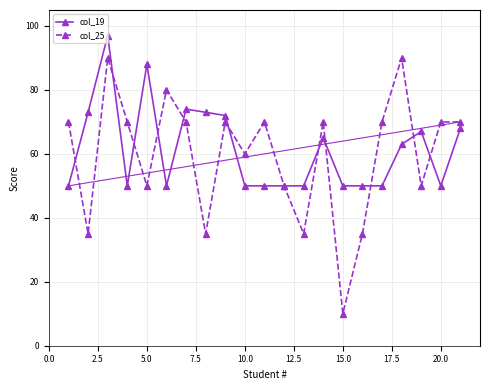

What is the value of the col_25 point at the 7th from the left?

70